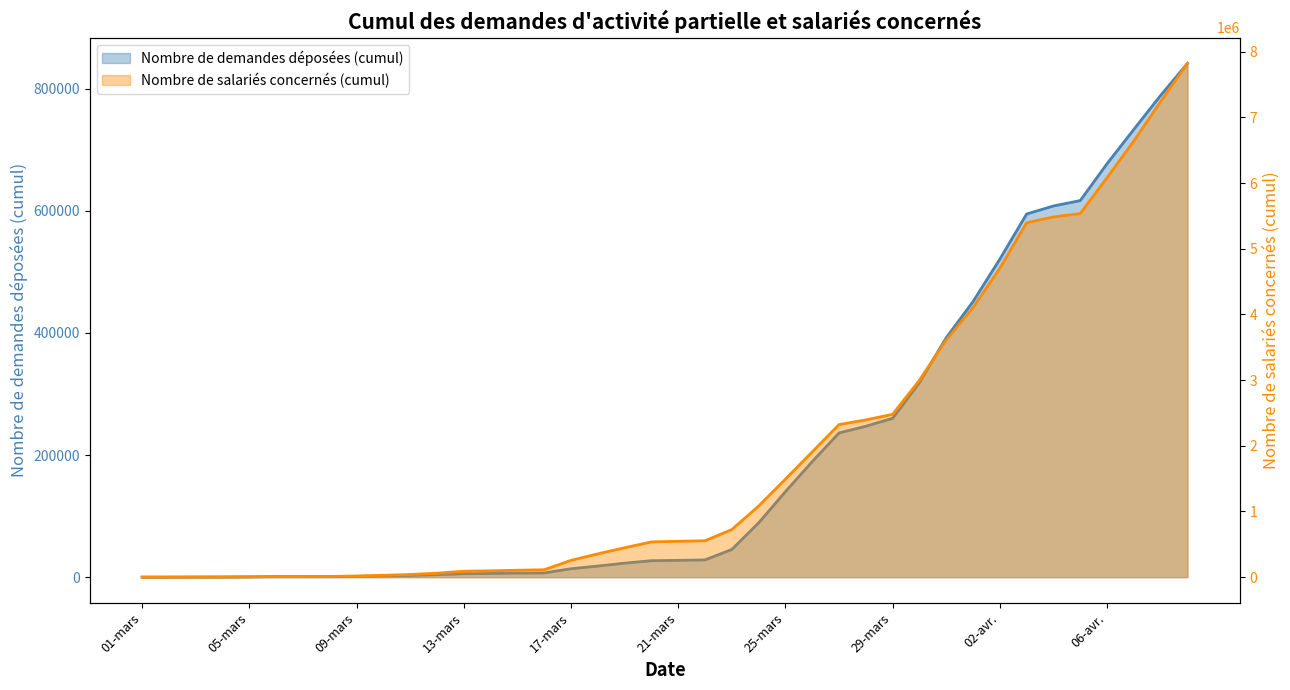

How many data points in Nombre de salariés concernés (cumul) are above 546142?

19